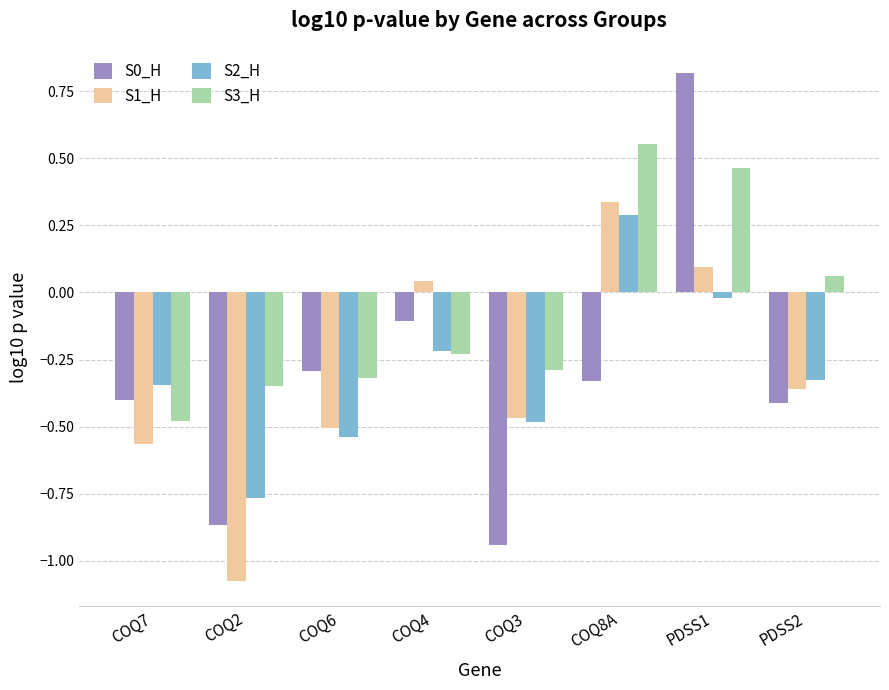

What is the maximum value shown in the chart?

0.8